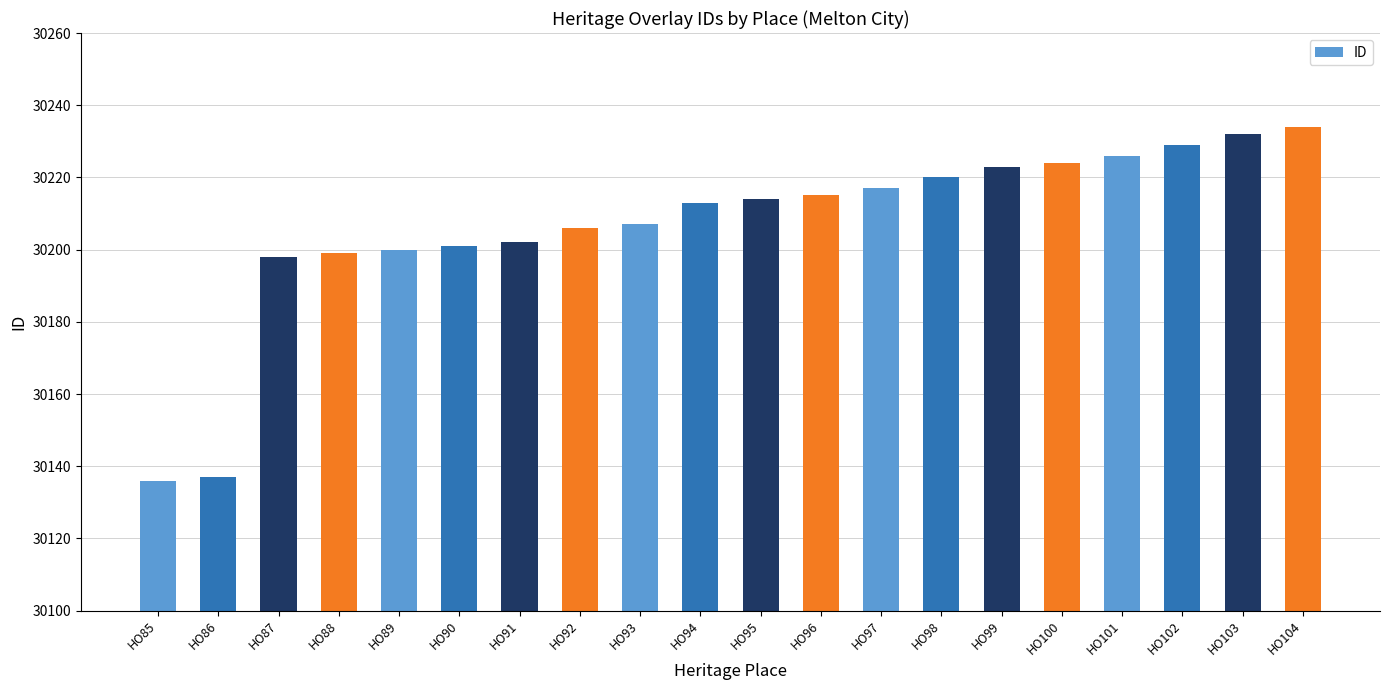

Approximately how many times larger is the value at HO93 compared to HO90?

1.0